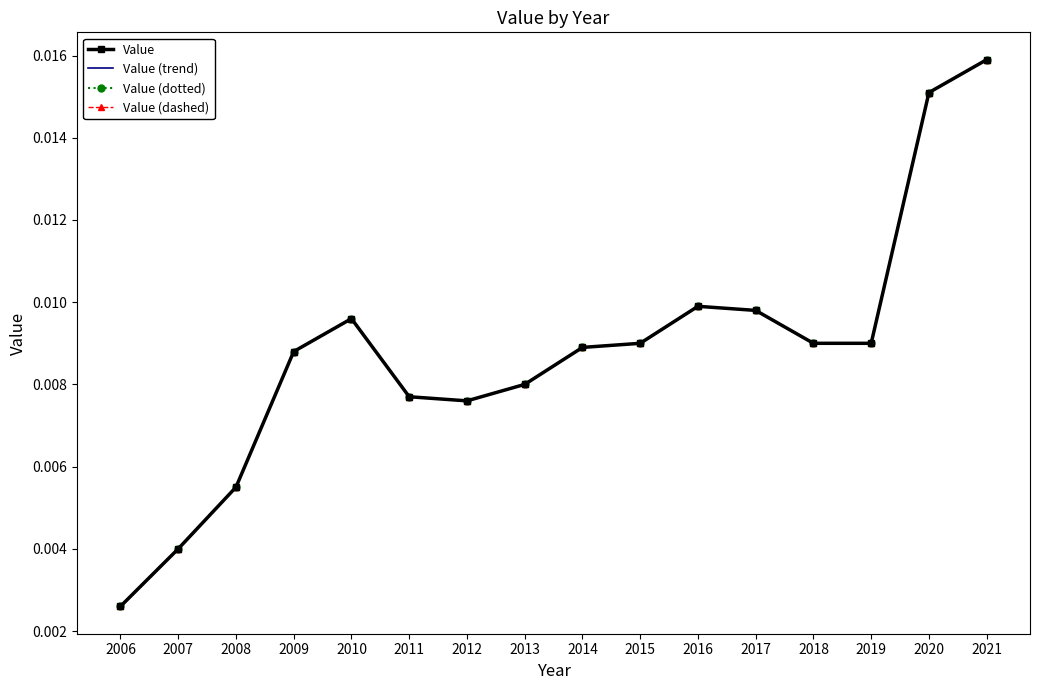

Which category has the highest value across all series?

2021